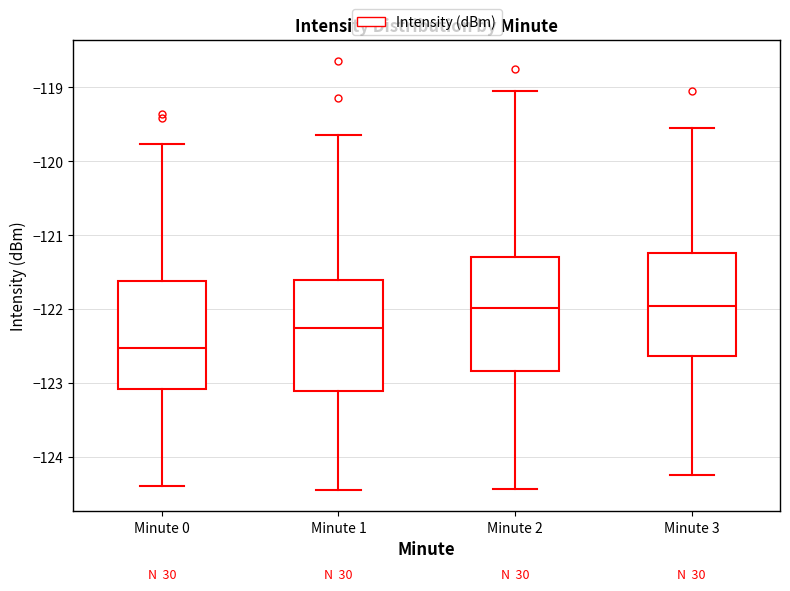

Reading left to right, read every box against the y-axis: the position of its median line, the range the box covers, and the ends of its whiskers. The values are not printed on the chart, so give them approximately, as read against the axis.

Minute 0: median -122.5, box -123.1 to -121.6, whiskers -124.4 to -119.8
Minute 1: median -122.3, box -123.1 to -121.6, whiskers -124.4 to -119.6
Minute 2: median -122.0, box -122.8 to -121.3, whiskers -124.4 to -119.0
Minute 3: median -122.0, box -122.6 to -121.2, whiskers -124.2 to -119.5